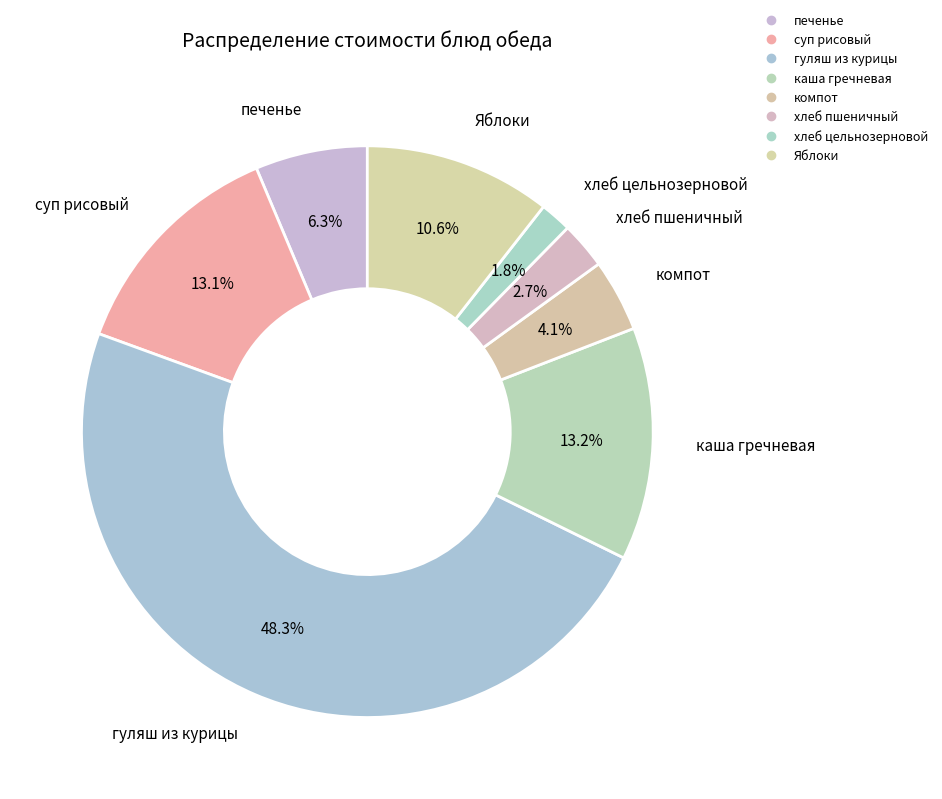

Which category has the smallest portion of the pie?

хлеб цельнозерновой